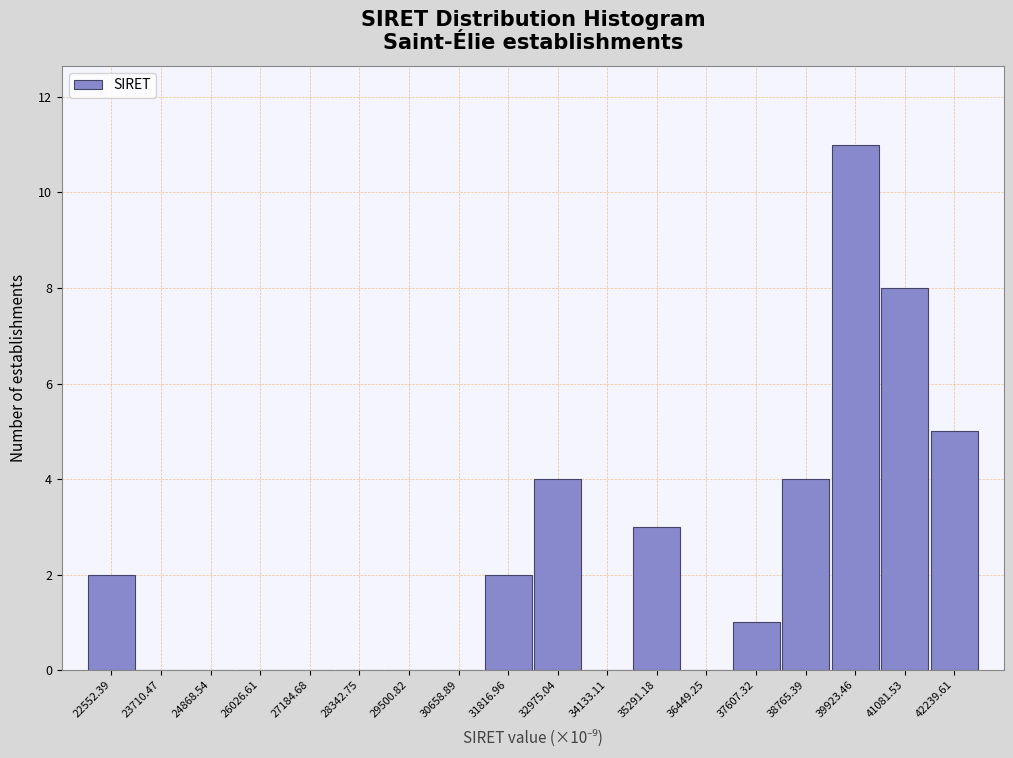

Over which range of the x-axis is the bar tallest?

39400 to 40600